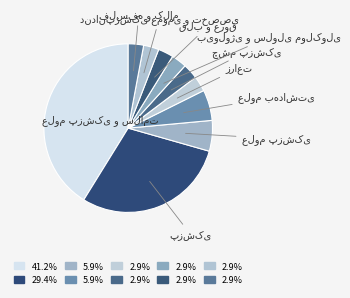

Is there any slice that represents more than half of the pie?

No